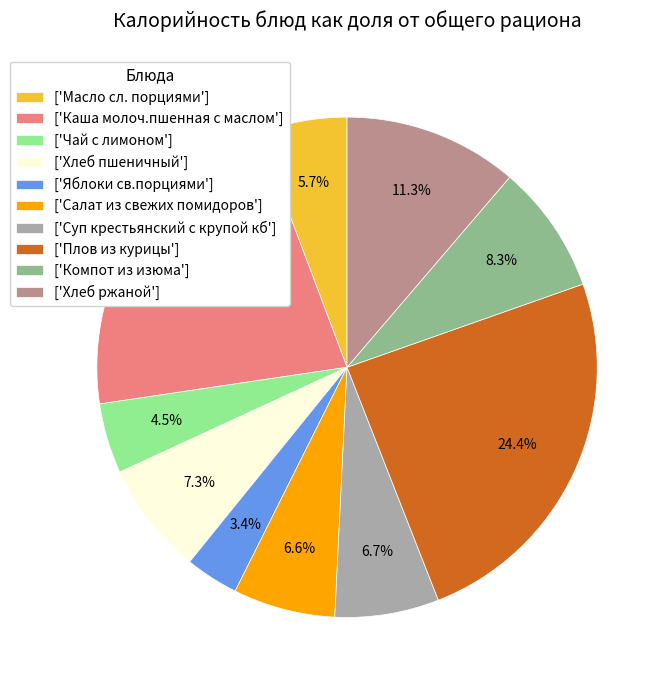

Between ['Хлеб ржаной'] and ['Чай с лимоном'], which is larger?

['Хлеб ржаной']